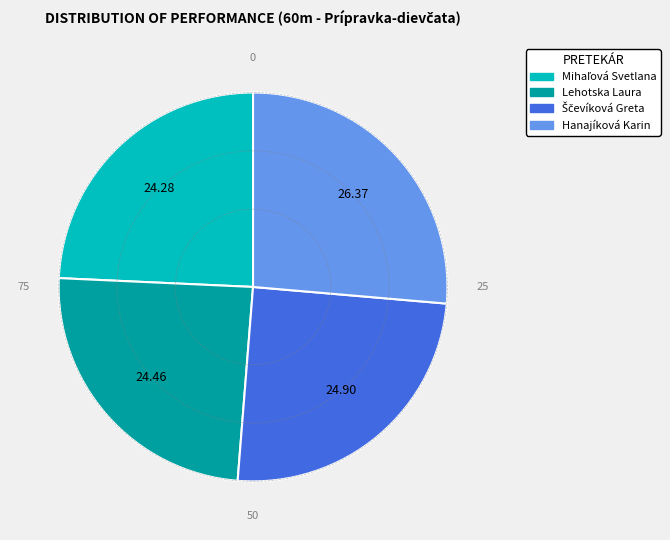

What is the largest slice in the pie chart?

Hanajíková Karin